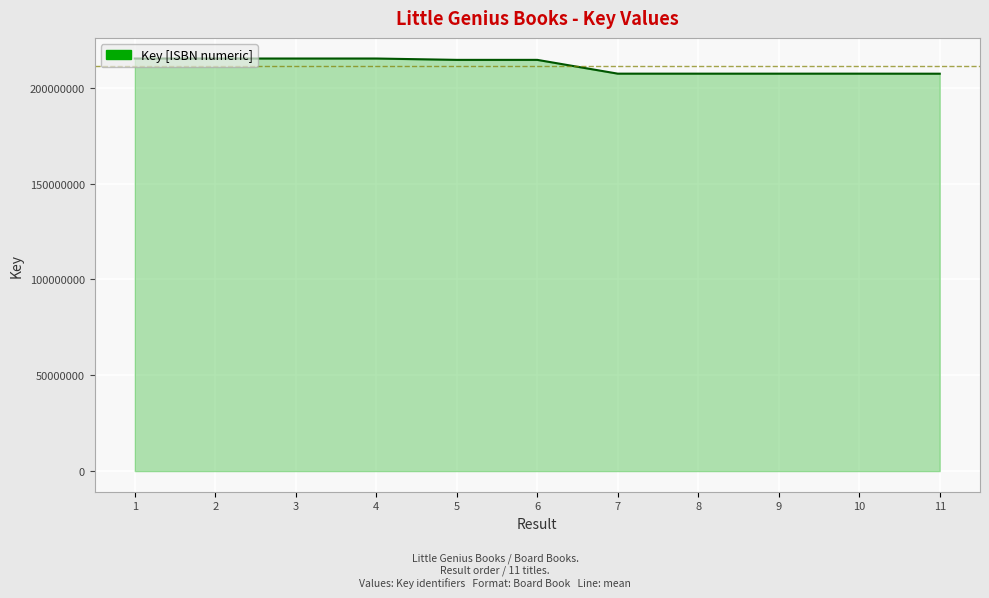

Is it true that the value at 3 is 215185342?

True